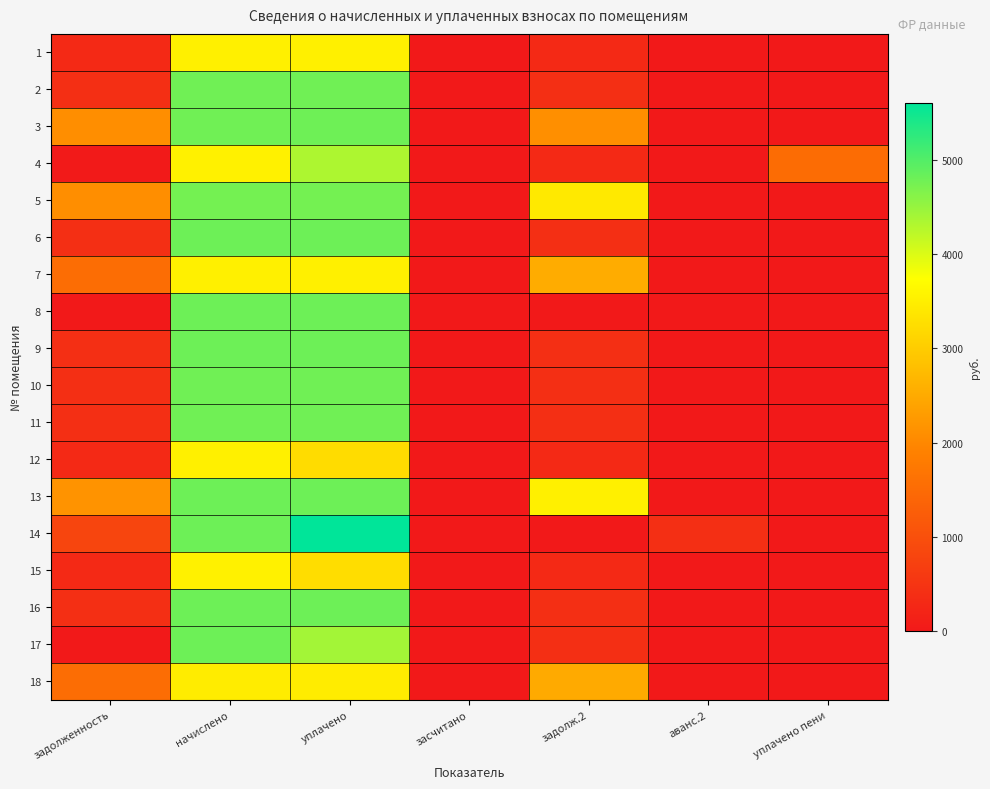

Which series changed the most between уплачено and уплачено пени?

14